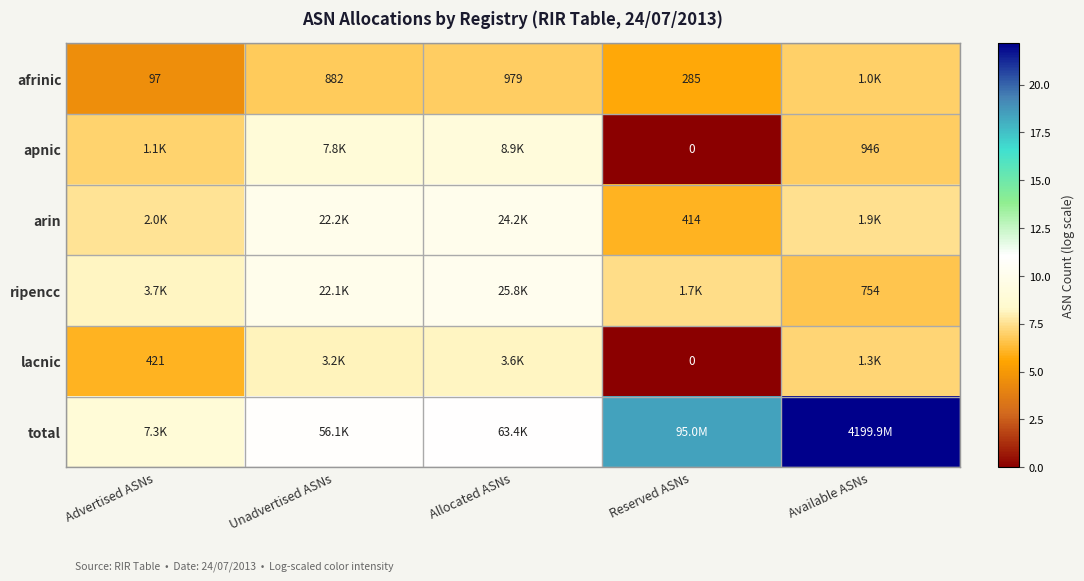

Rank the series by their maximum value, from lowest to highest.

afrinic, lacnic, apnic, arin, ripencc, total